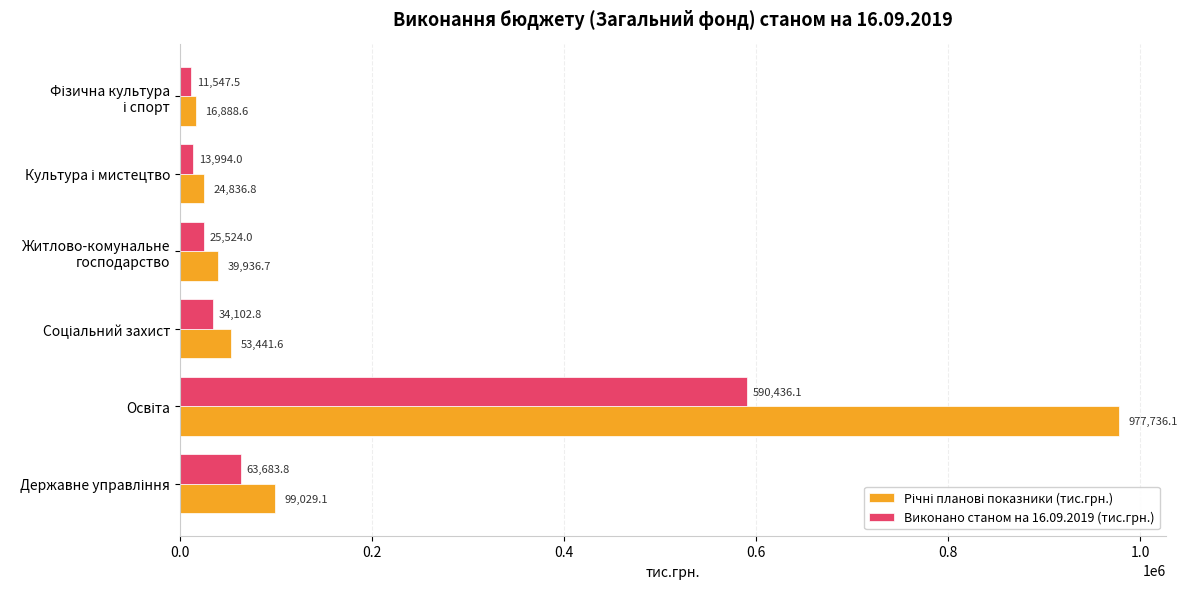

What is the minimum value shown in the chart?

11547.5